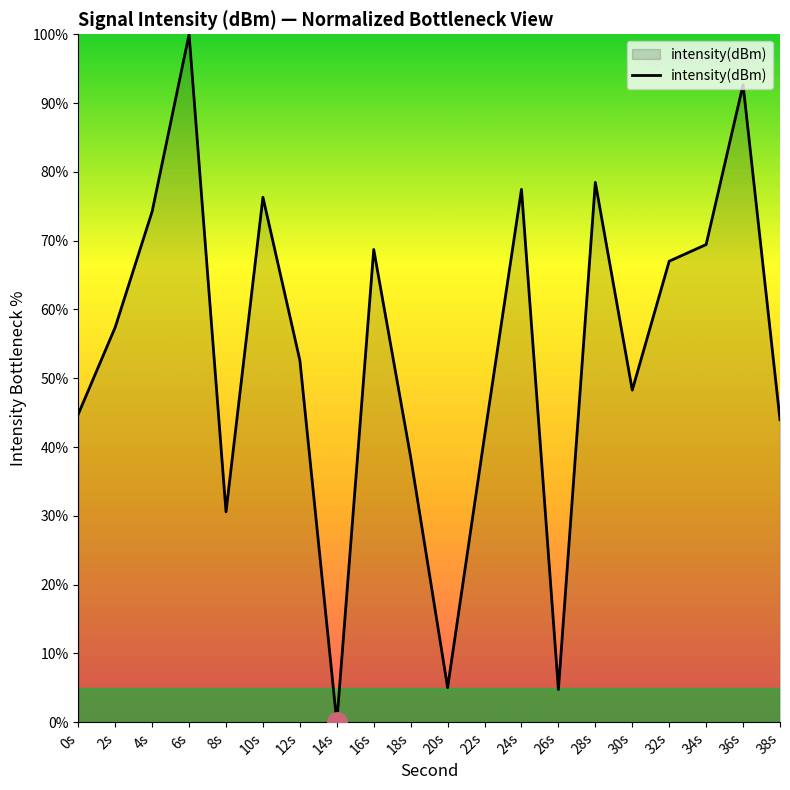

At which category does the chart reach its peak across all series?

6s